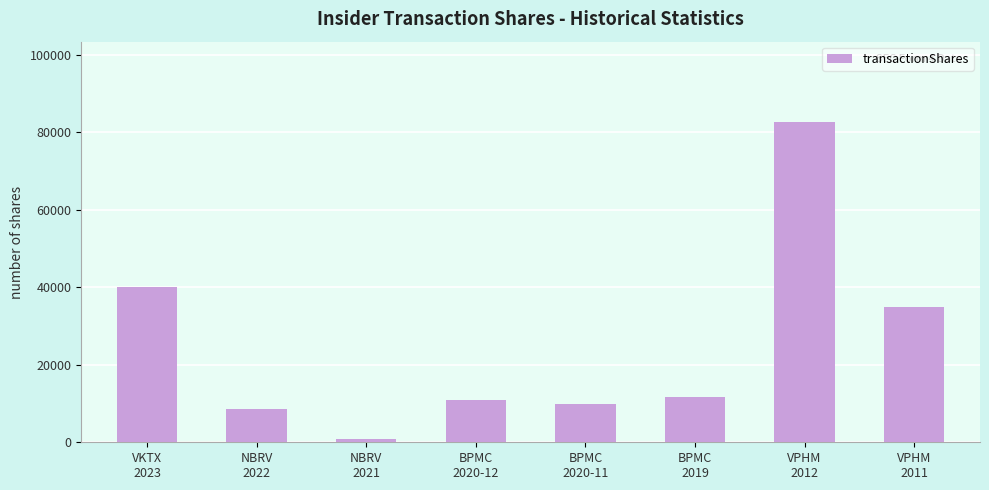

True or false: the data shows 17789 at VPHM
2012.

False